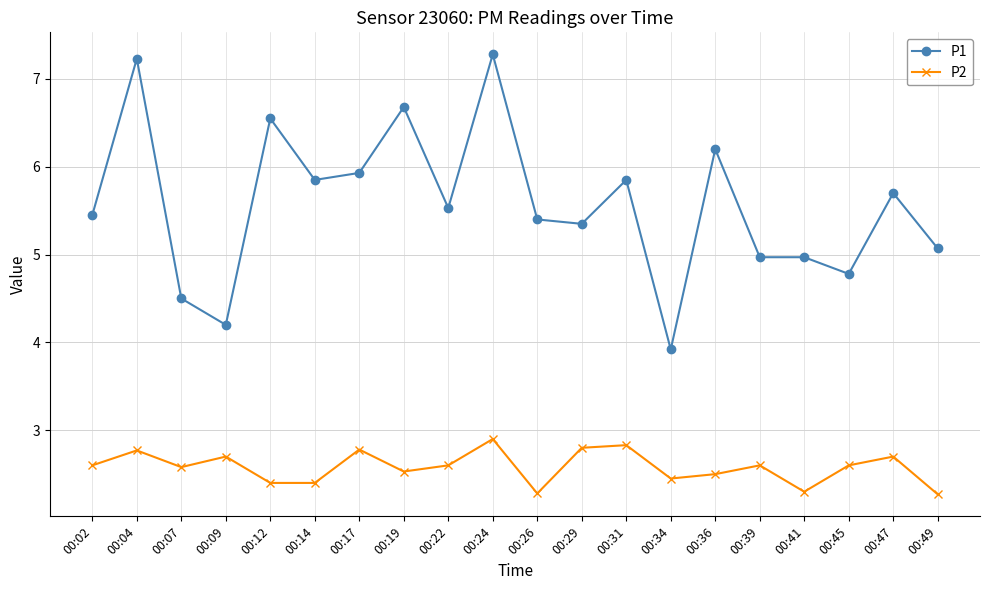

What is the value of the P2 point at the 8th from the left?

2.5